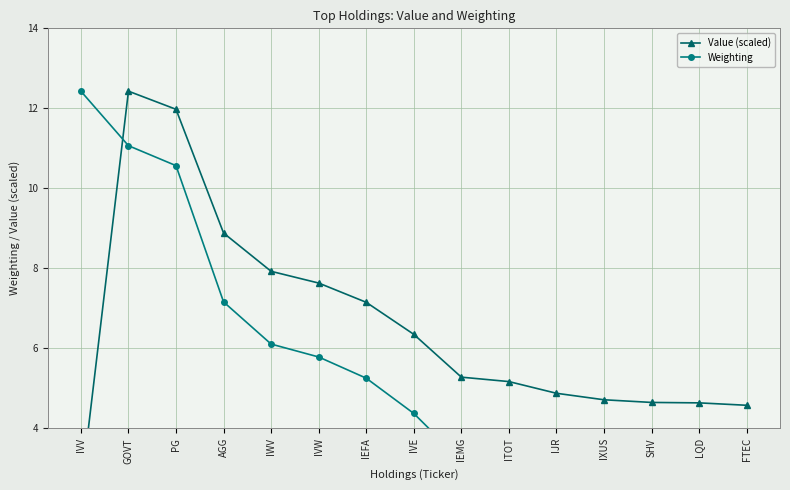

Is this an area chart (filled region under the line)?

No